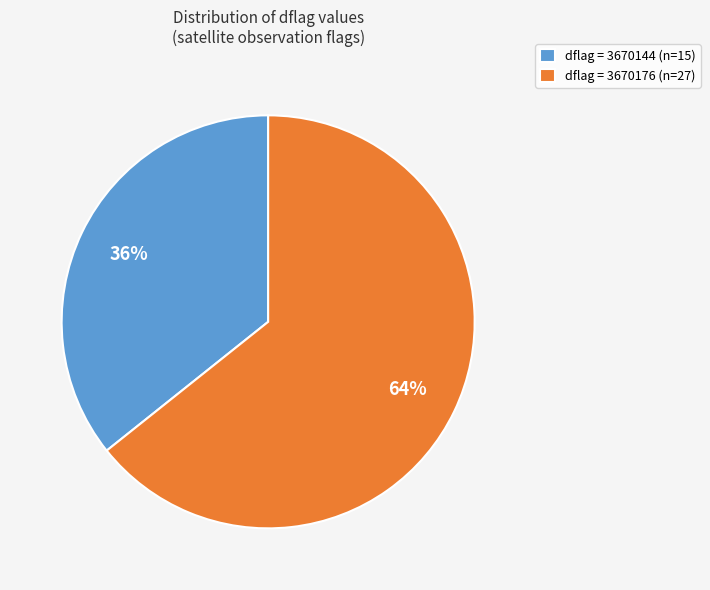

To the nearest percent, what portion does dflag = 3670144 (n=15) represent?

36%